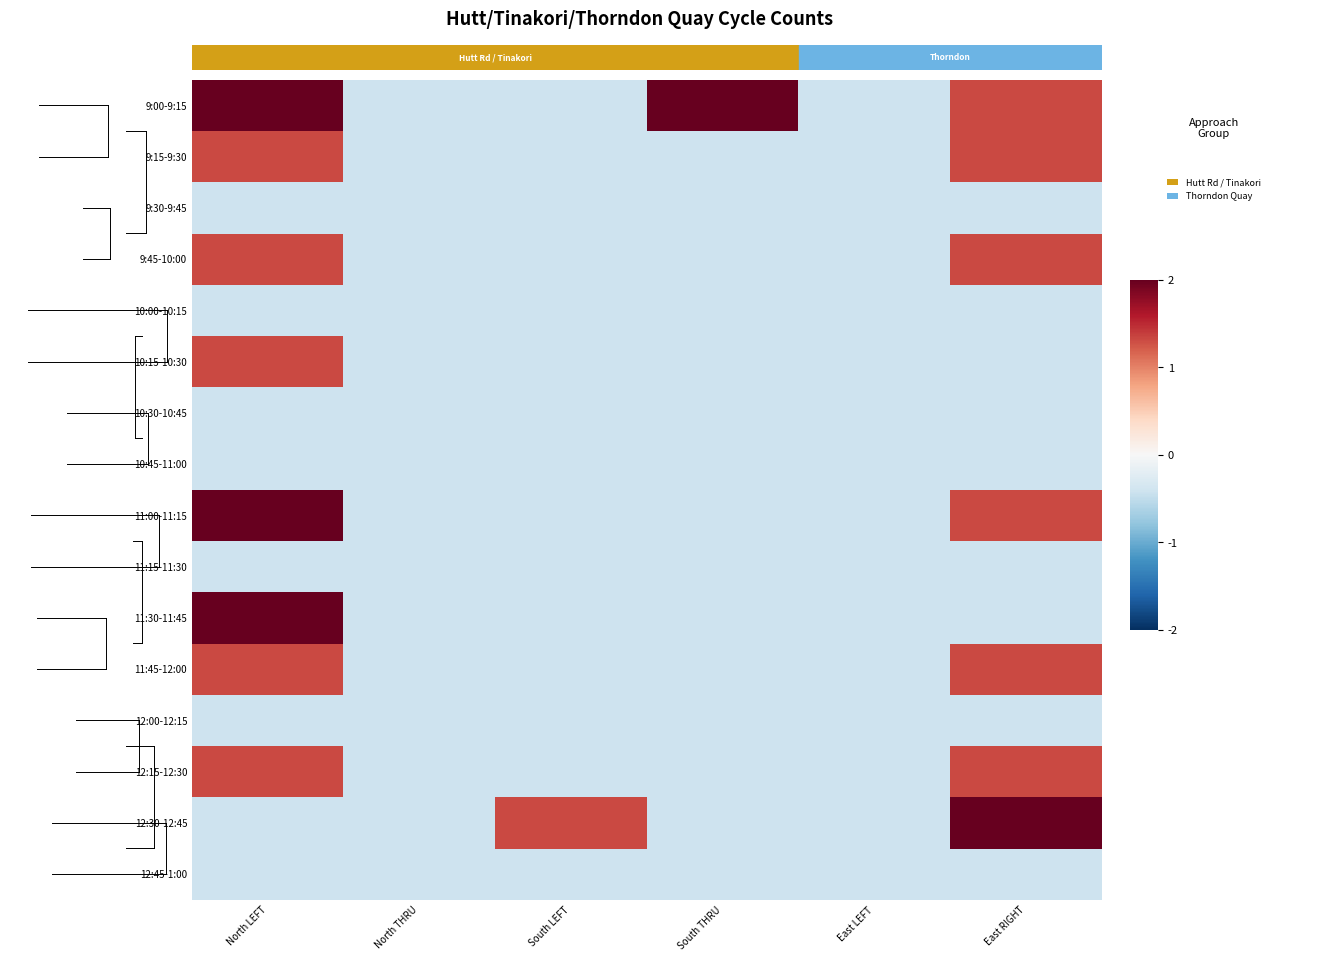

At how many categories does at least one series exceed 2?

3